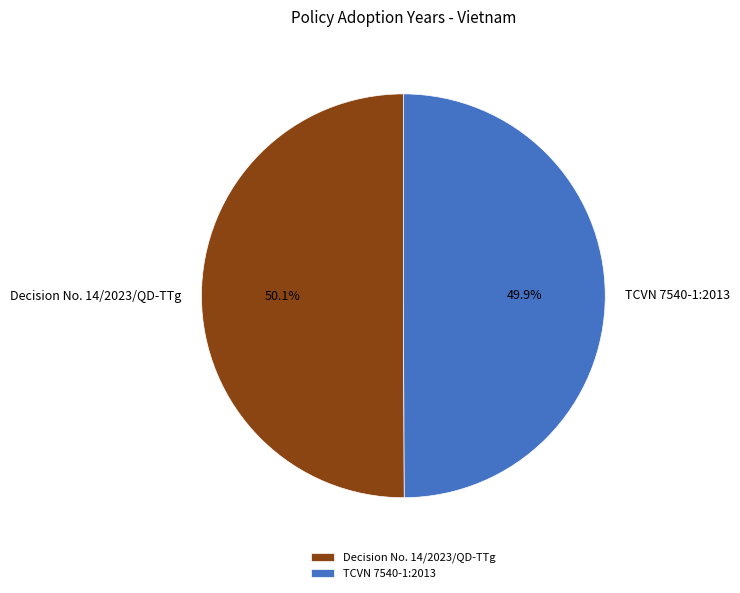

To the nearest percent, what is the average slice percentage?

50%